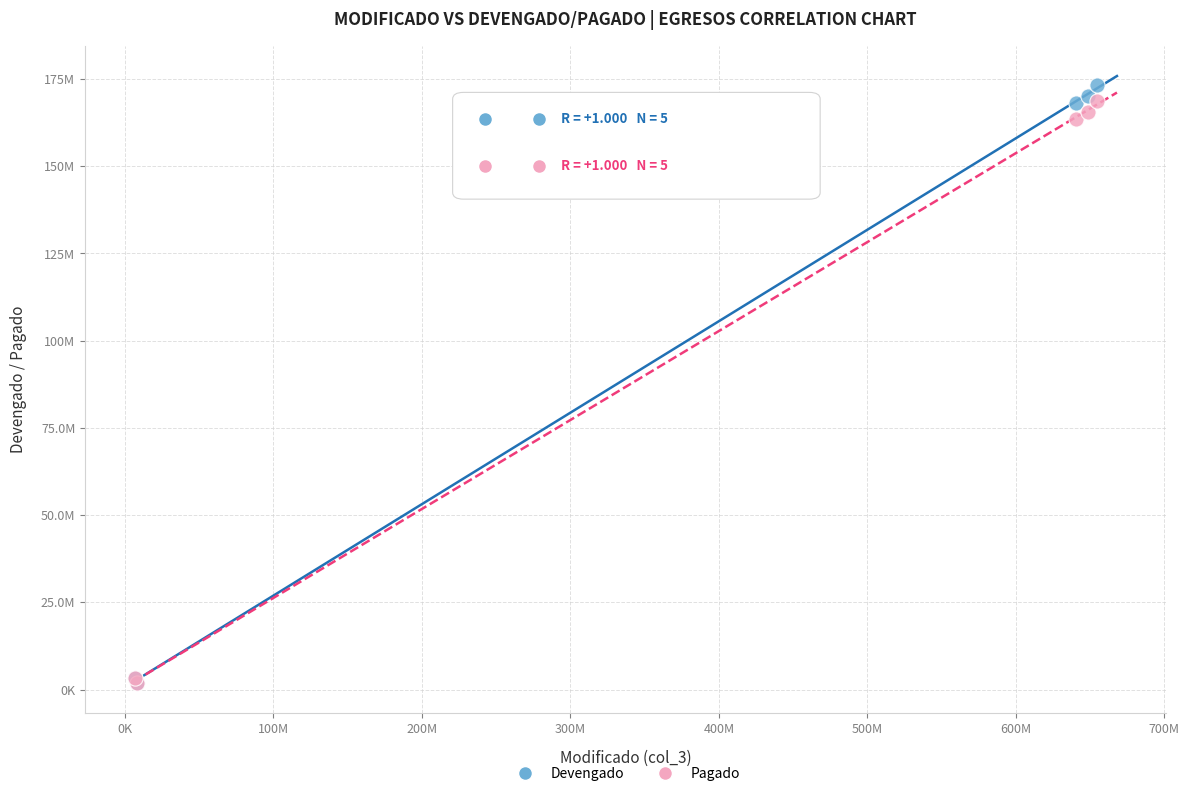

What are all the series names shown in the legend?

Devengado, Pagado